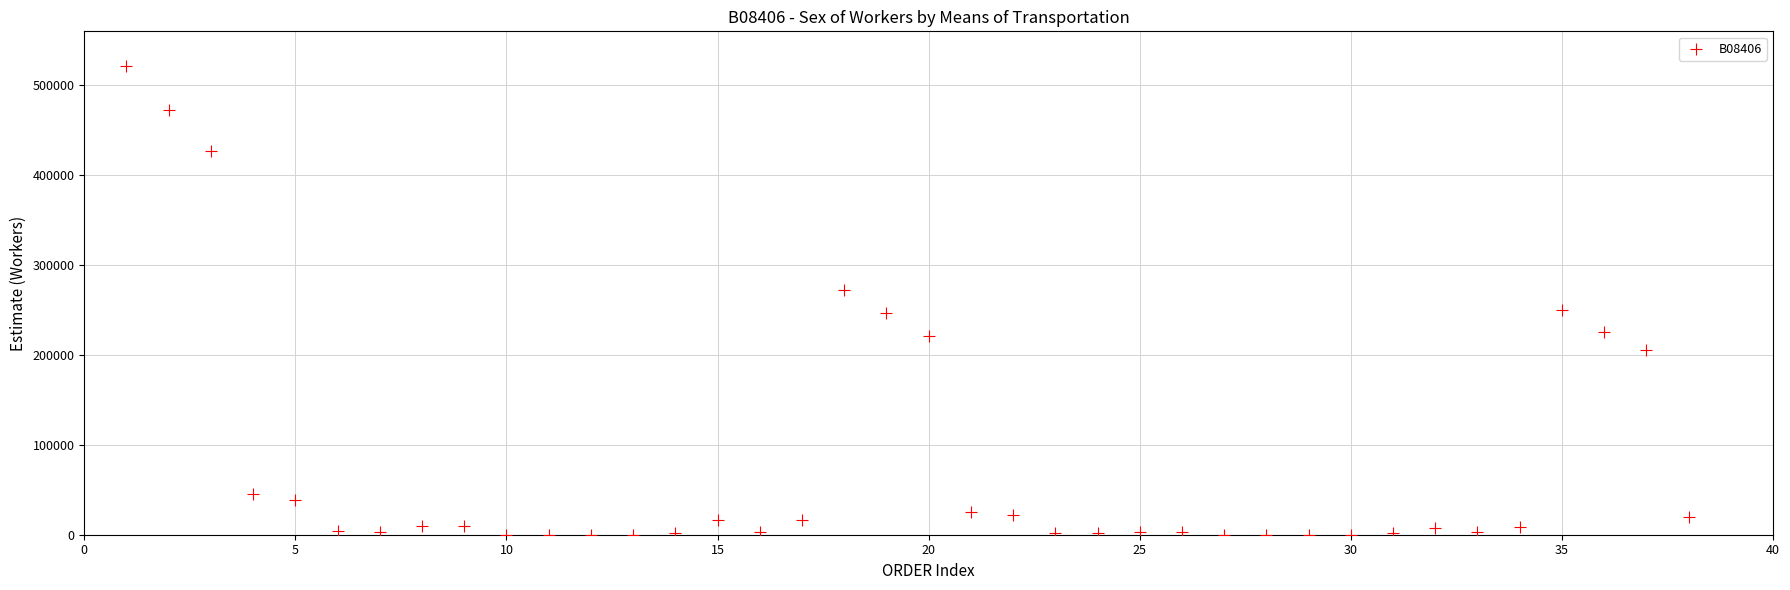

What is the range of Y values (max minus min)?

521739